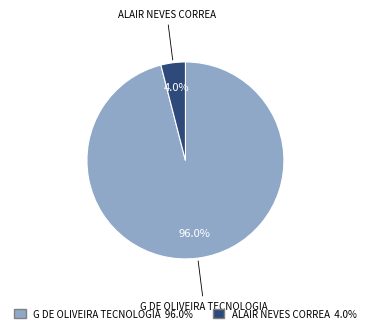

Which slice is the smallest?

ALAIR NEVES CORREA